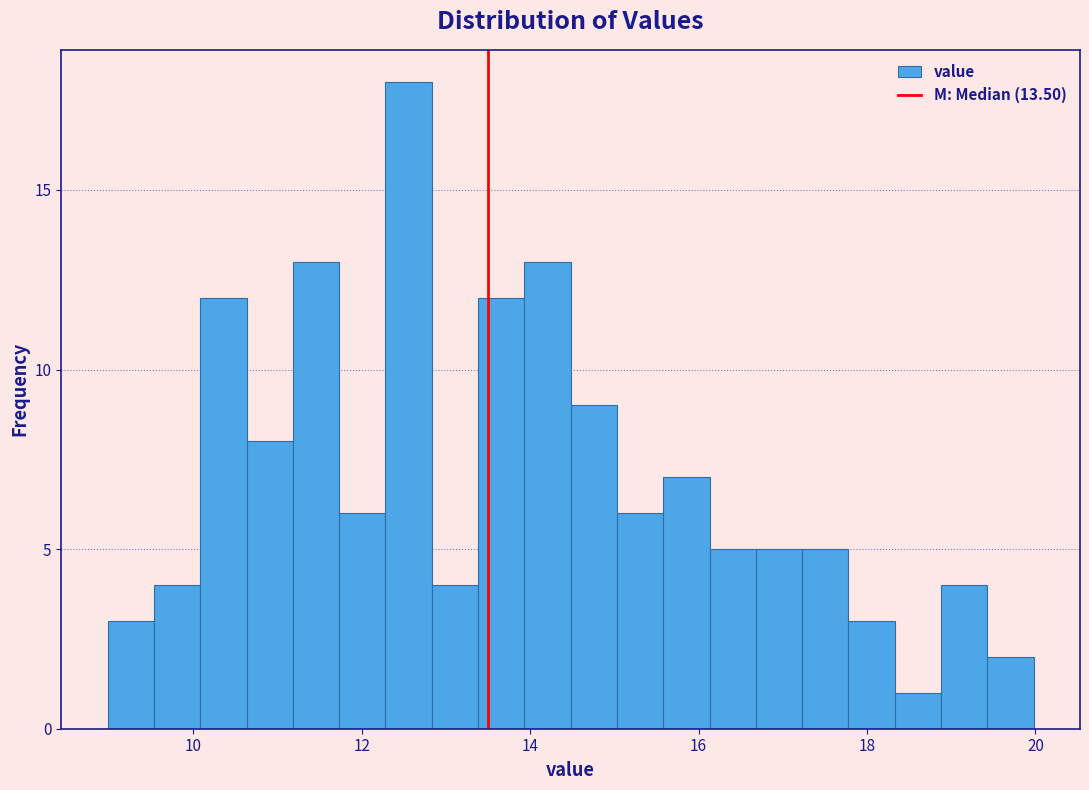

Around what value on the x-axis is the tallest bar? Give the approximate position of its centre, as read against the axis.

12.6